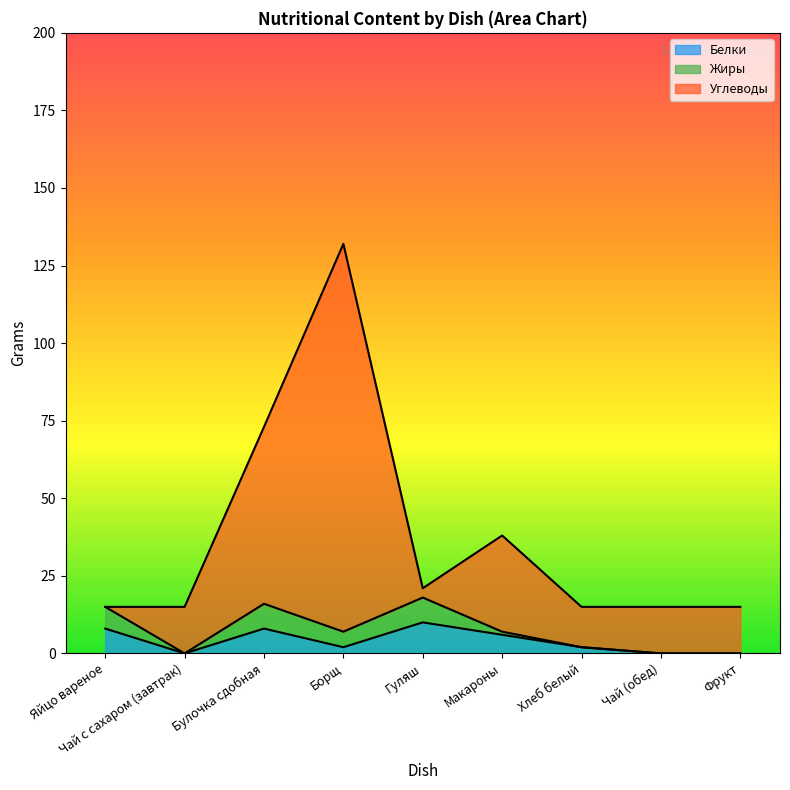

True or false: Белки and Углеводы intersect in this chart.

False